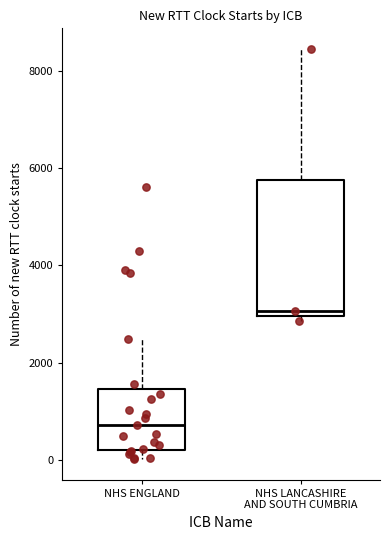

Which box's median line is the lowest?

NHS ENGLAND